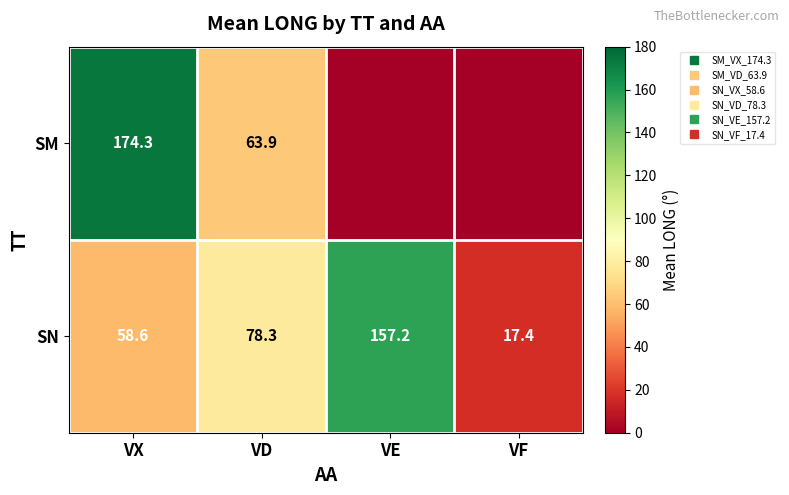

Rank the series by their maximum value, from highest to lowest.

SM, SN